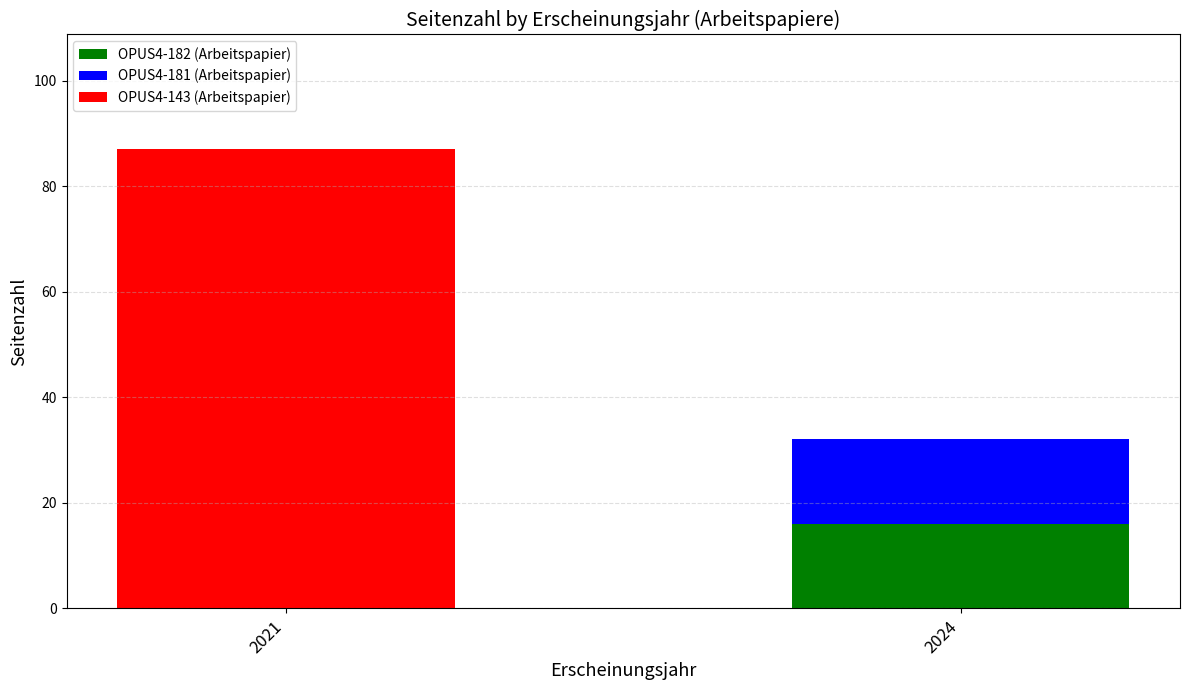

At which category is the sum across all series the highest?

2021